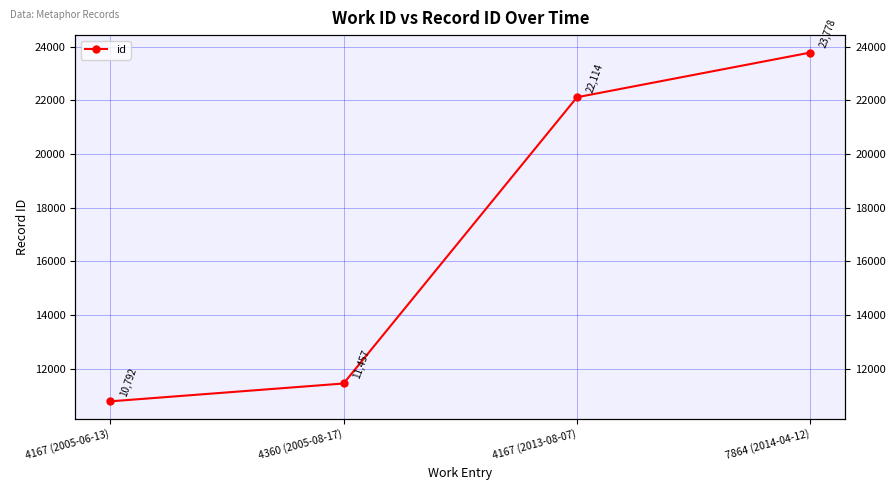

List the labels in order of value, largest first.

7864 (2014-04-12), 4167 (2013-08-07), 4360 (2005-08-17), 4167 (2005-06-13)